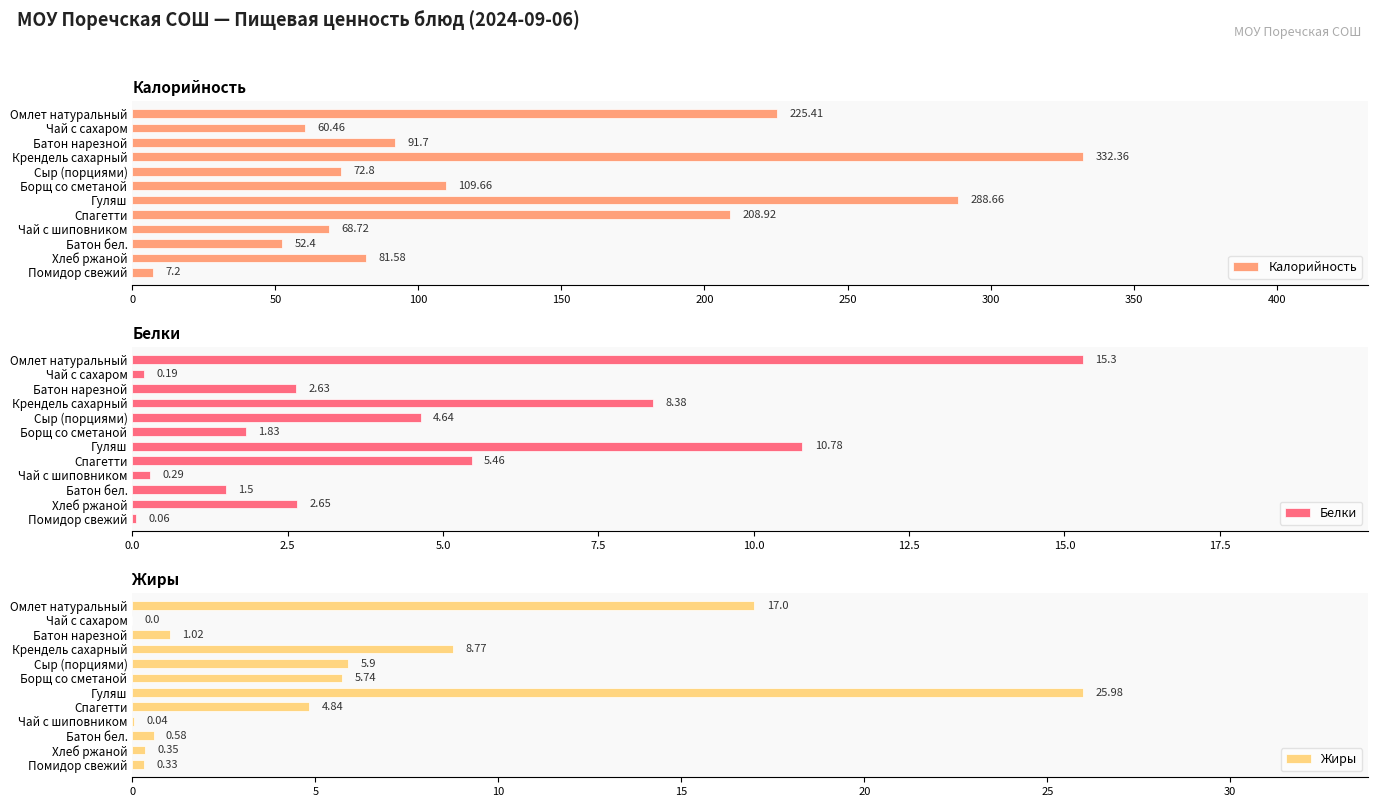

Where is Белки nearest to the value 7?

Крендель сахарный